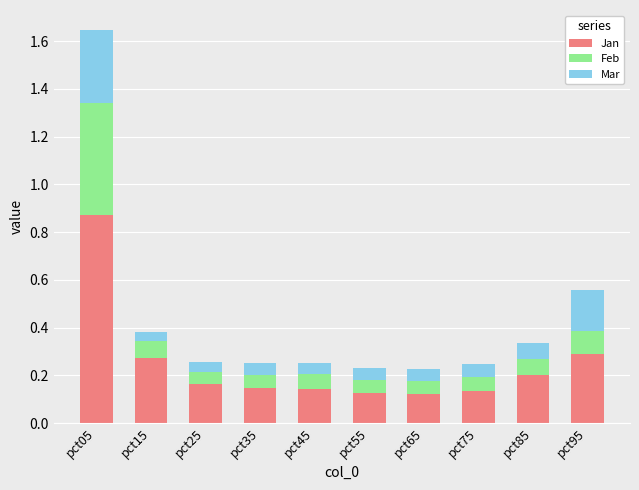

What is the difference between the maximum and second lowest values in the Jan series?

0.7